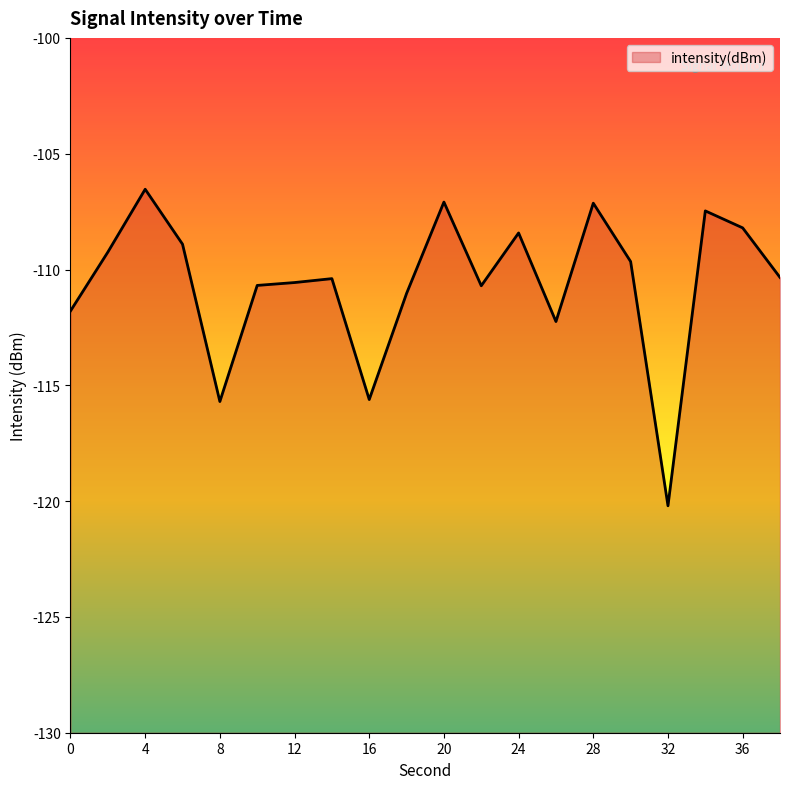

Is it true that the value at 8 is -62.3?

False